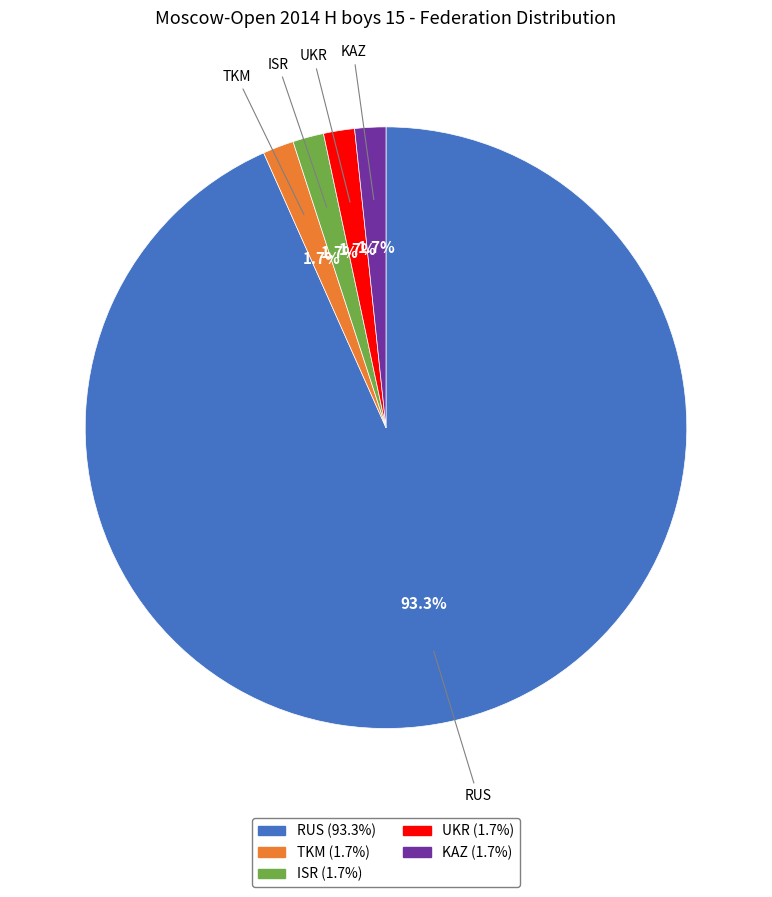

Do TKM and KAZ together represent more than half of the pie?

No